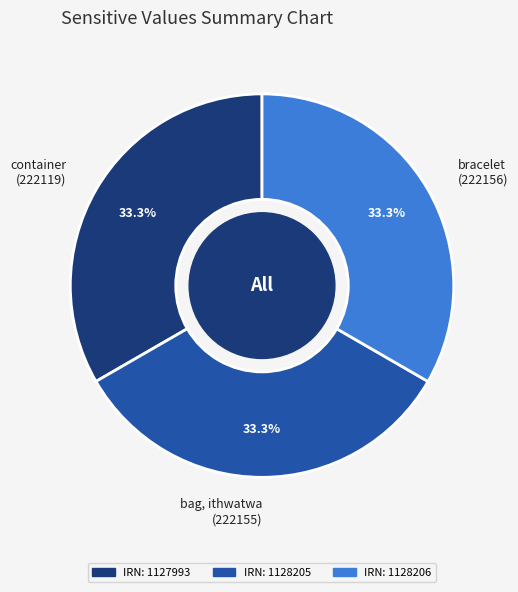

Is there a majority slice in this chart?

No